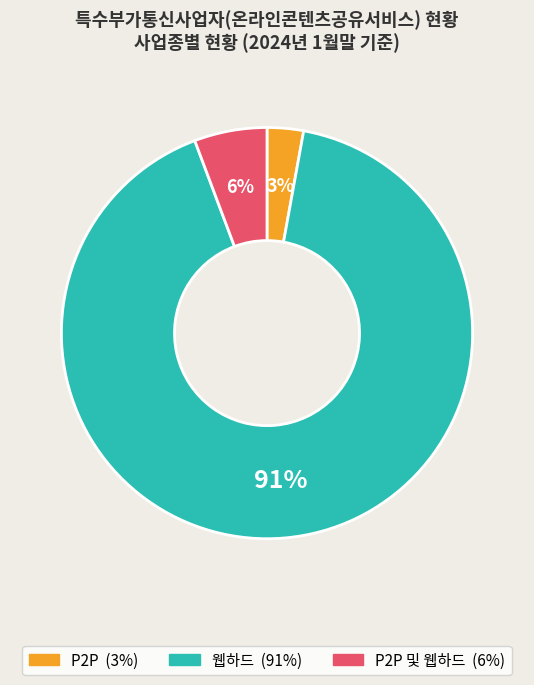

Does any single category account for the majority?

Yes